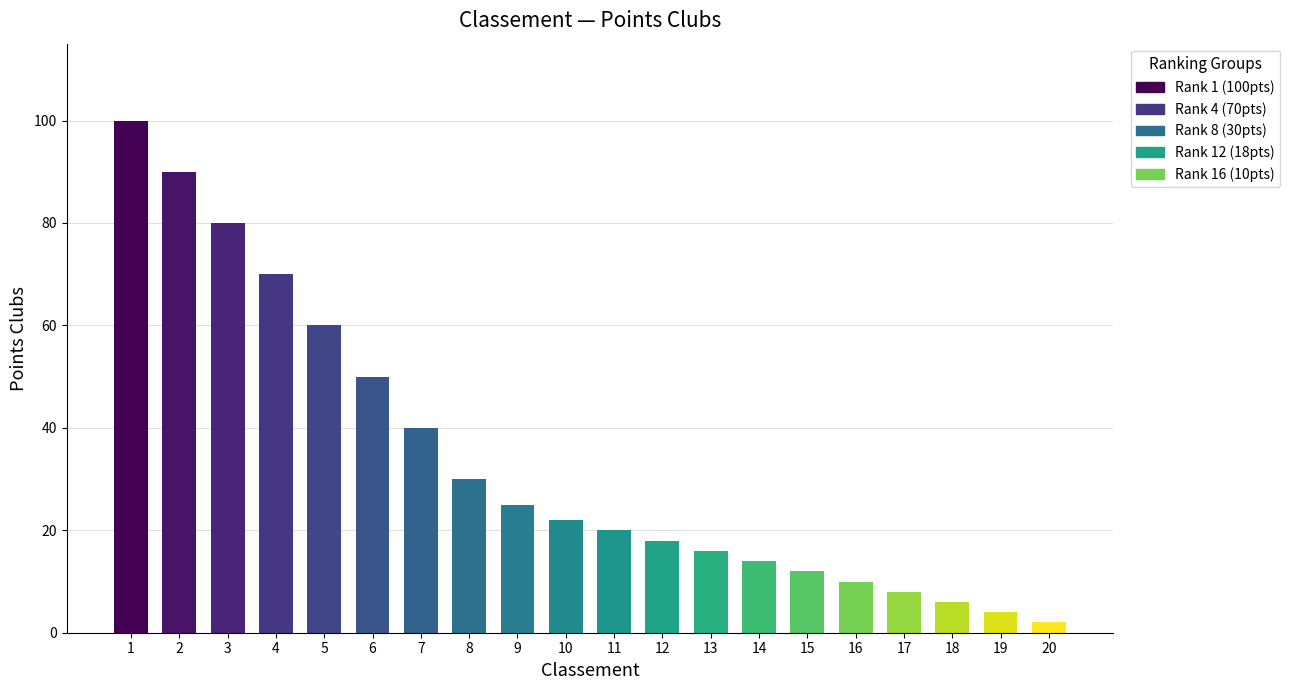

Is it true that the value at 16 is 4?

False